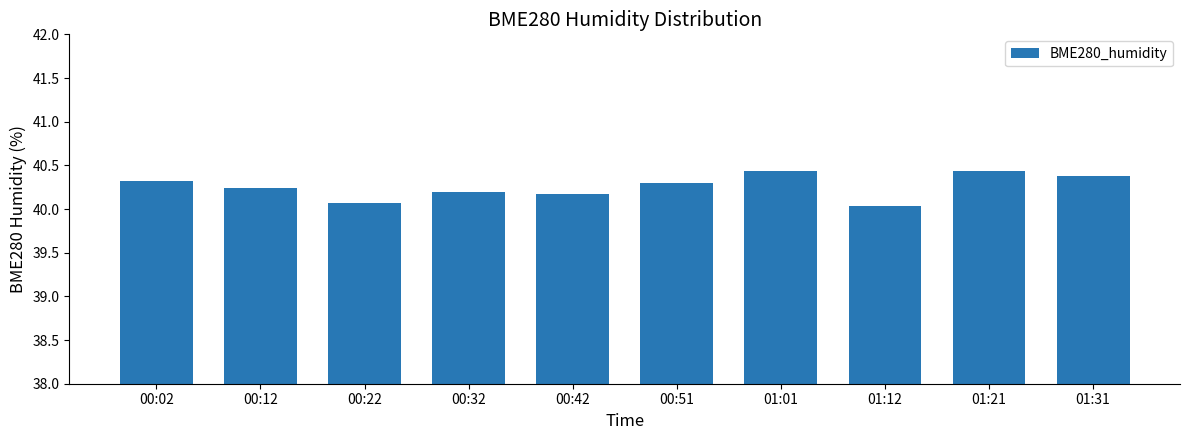

Approximately how many times larger is the value at 01:12 compared to 00:32?

1.0